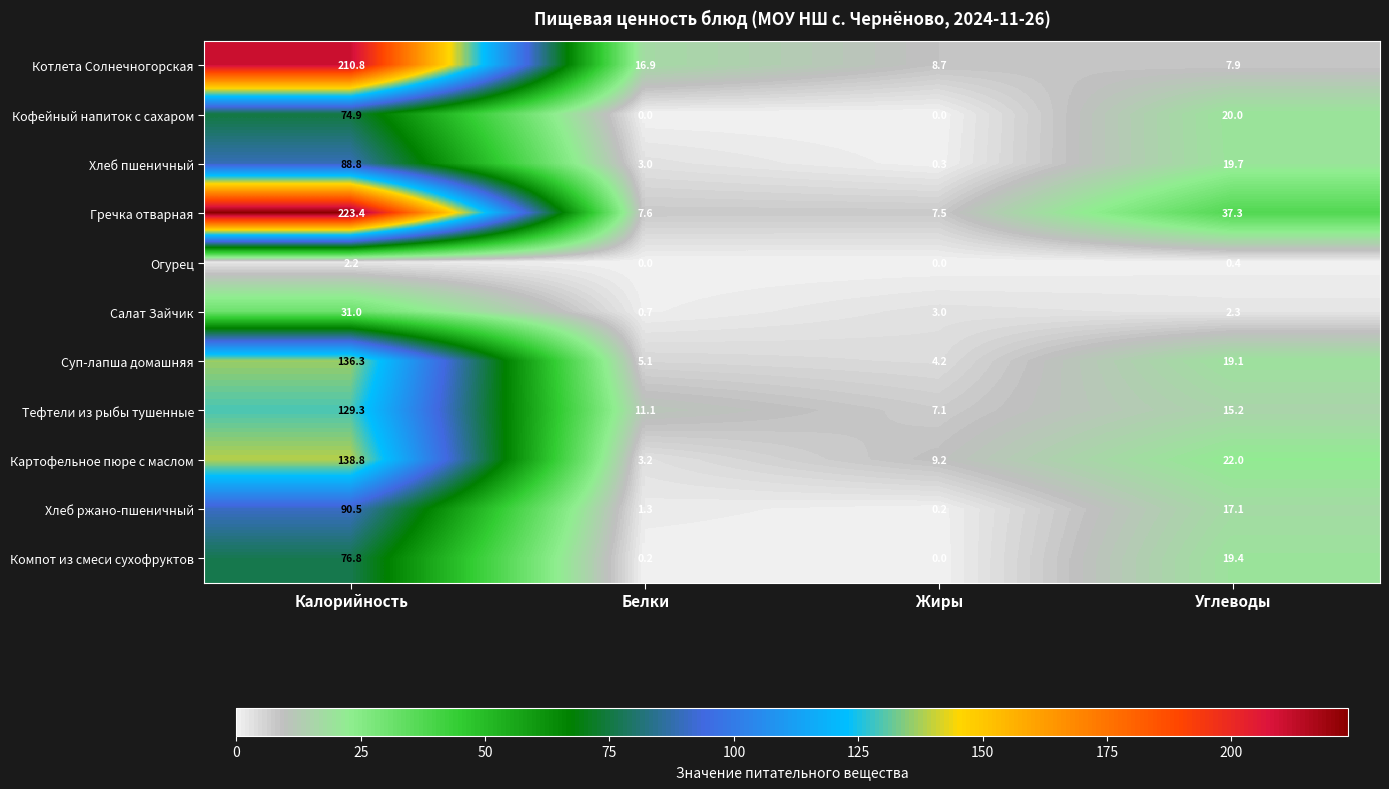

Rank the series by their maximum value, from highest to lowest.

Гречка отварная, Котлета Солнечногорская, Картофельное пюре с маслом, Суп-лапша домашняя, Тефтели из рыбы тушенные, Хлеб ржано-пшеничный, Хлеб пшеничный, Компот из смеси сухофруктов, Кофейный напиток с сахаром, Салат Зайчик, Огурец